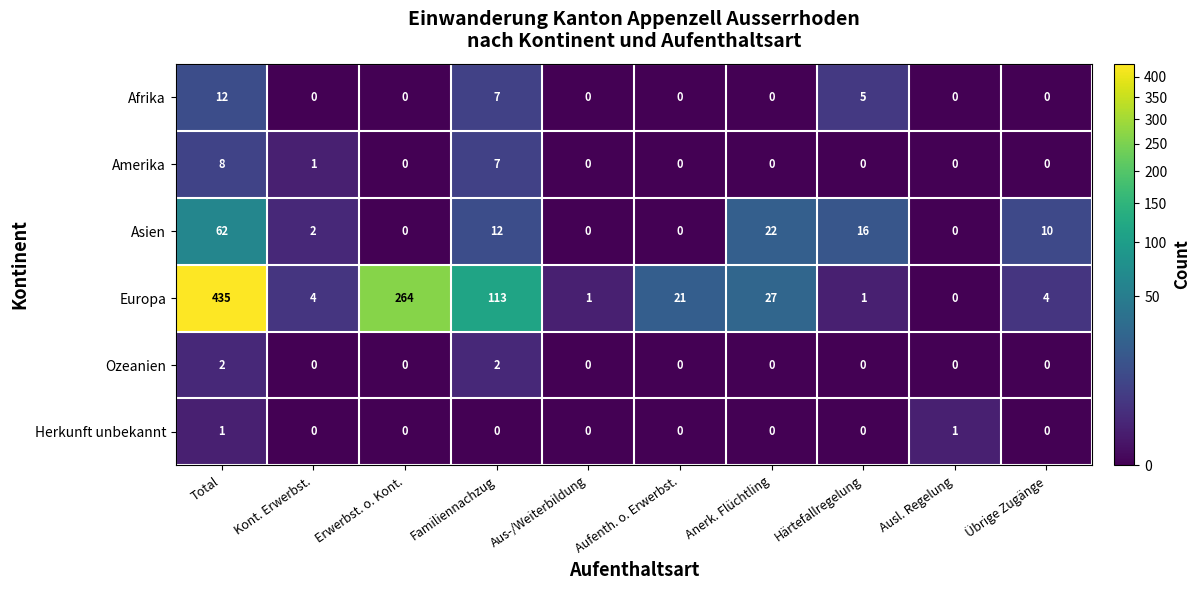

Is it true that Europa equals 610 at Total?

False